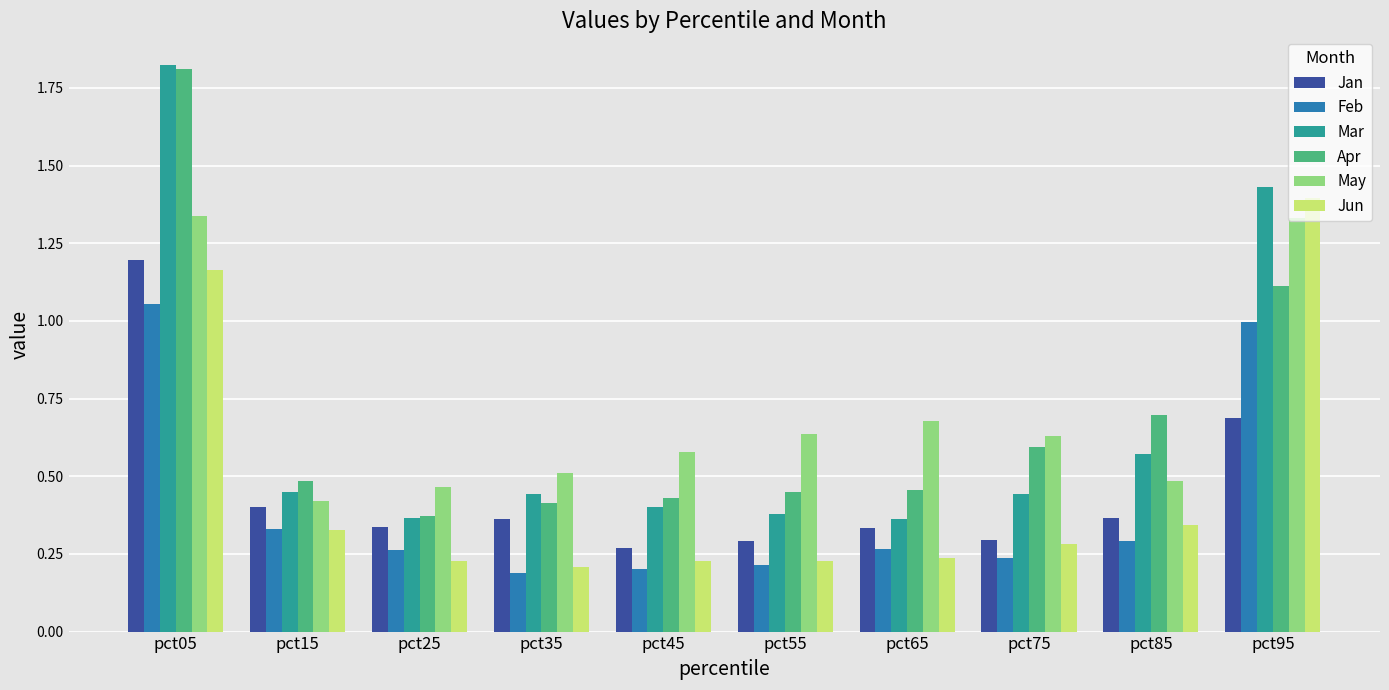

Is the value of Jun at pct75 greater than the value of Jan at pct05?

No